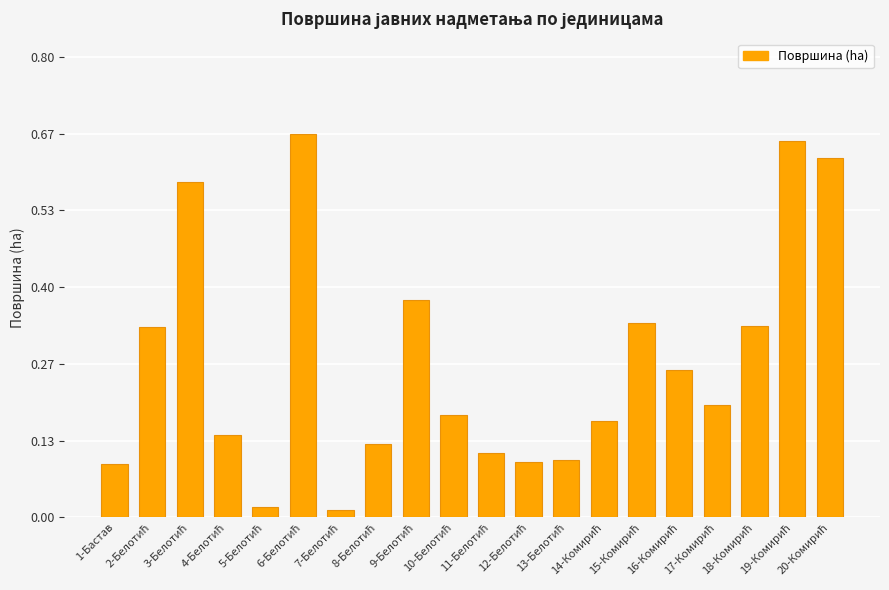

What is the sum of all values?

5.4